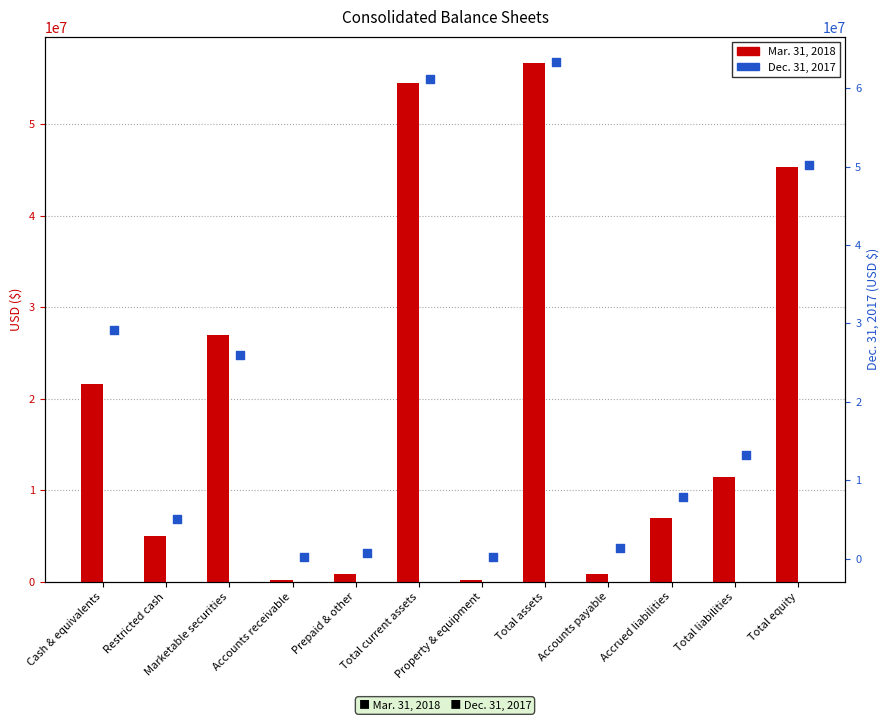

At which category is the sum across all series the highest?

Total assets